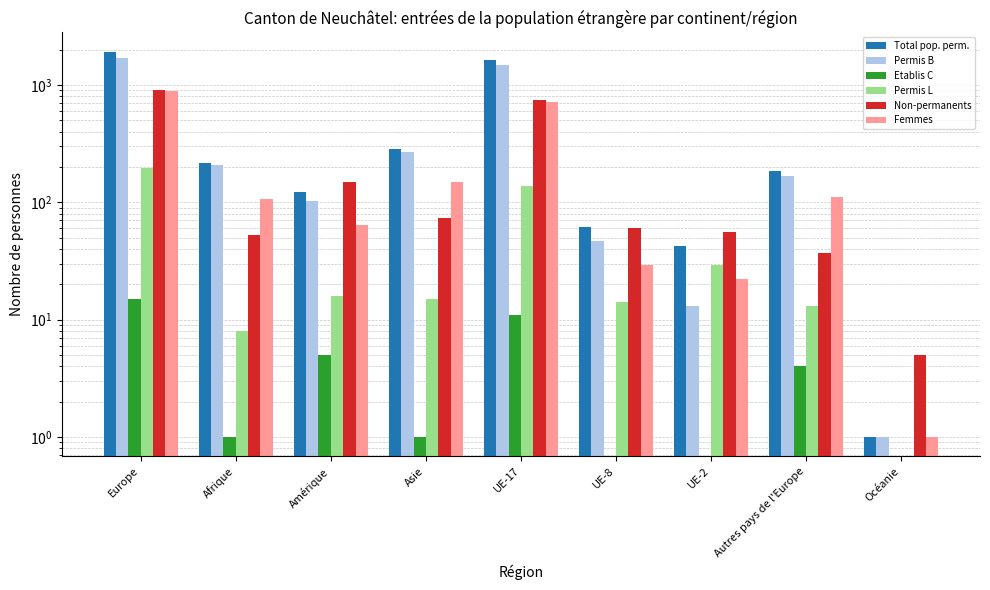

Reading left to right, what are all the values shown in this chart?

Total pop. perm.: 1925	216	123	287	1634	61	42	186	1
Permis B: 1715	207	102	271	1484	47	13	169	1
Etablis C: 15	1	5	1	11	0	0	4	0
Permis L: 195	8	16	15	139	14	29	13	0
Non-permanents: 902	53	149	74	744	60	56	37	5
Femmes: 881	107	64	148	717	29	22	112	1